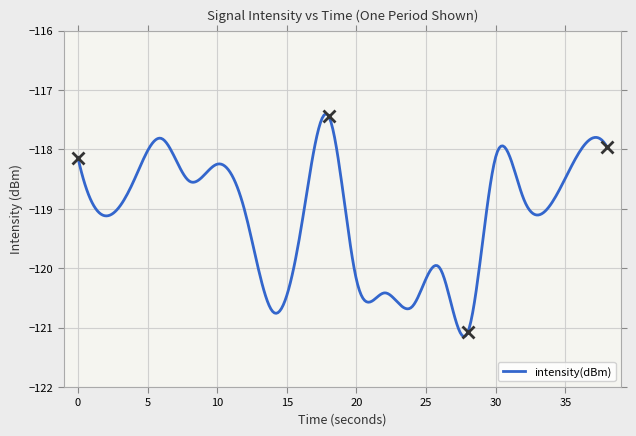

What is the difference between the maximum and minimum values?

3.7